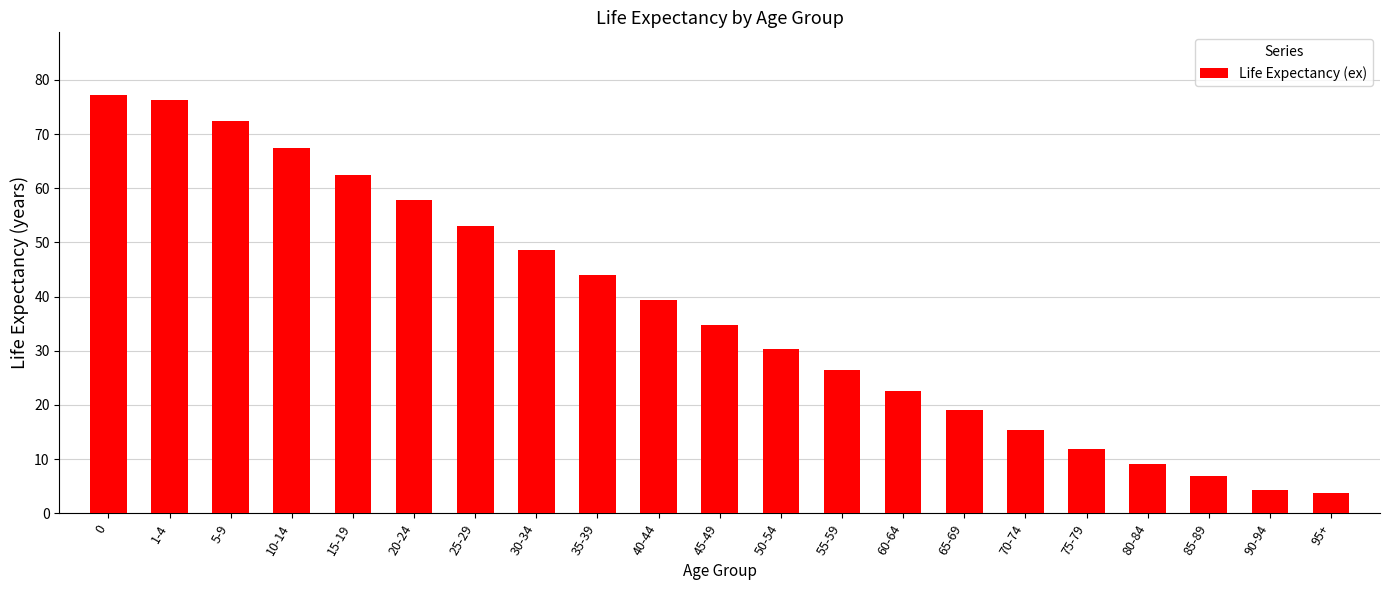

What is the value of the 15th bar from the left?

19.0